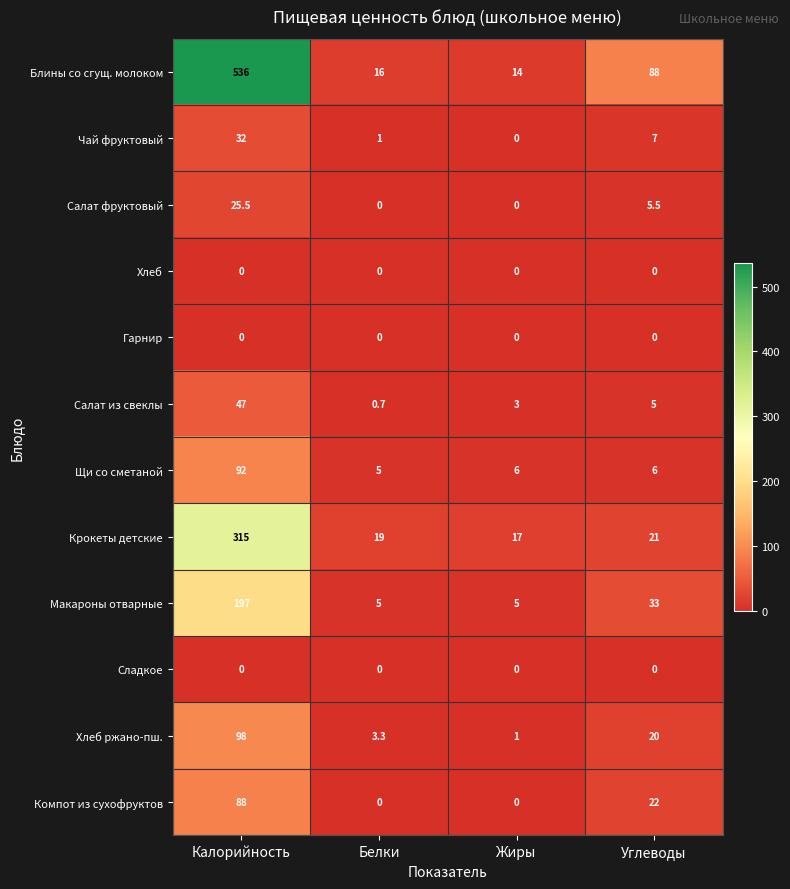

Rank the categories by Блины со сгущ. молоком value from highest to lowest.

Калорийность, Углеводы, Белки, Жиры